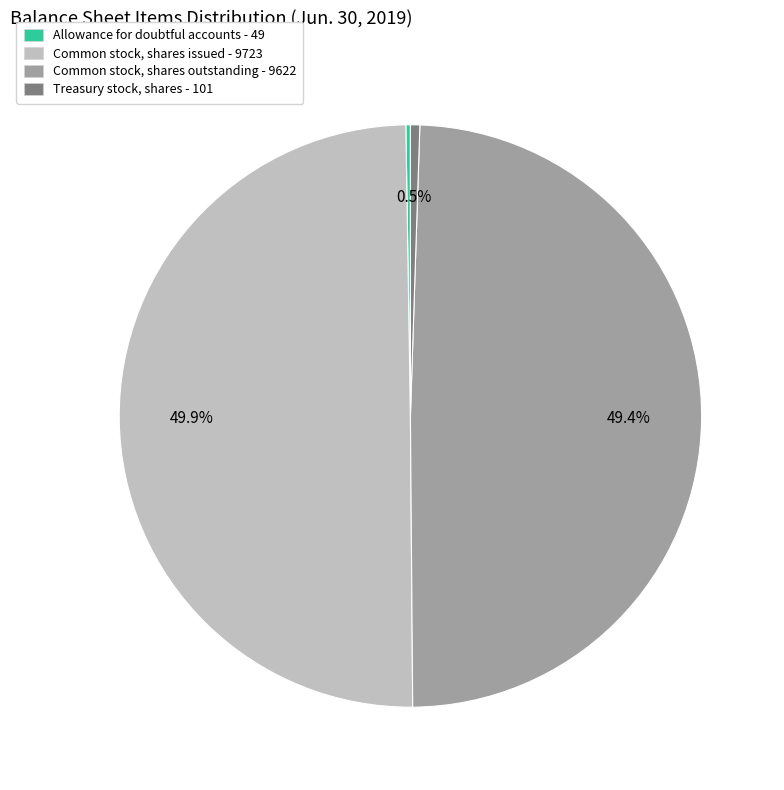

The Common stock, shares outstanding - 9622 slice represents 49% of the pie. True or false?

True